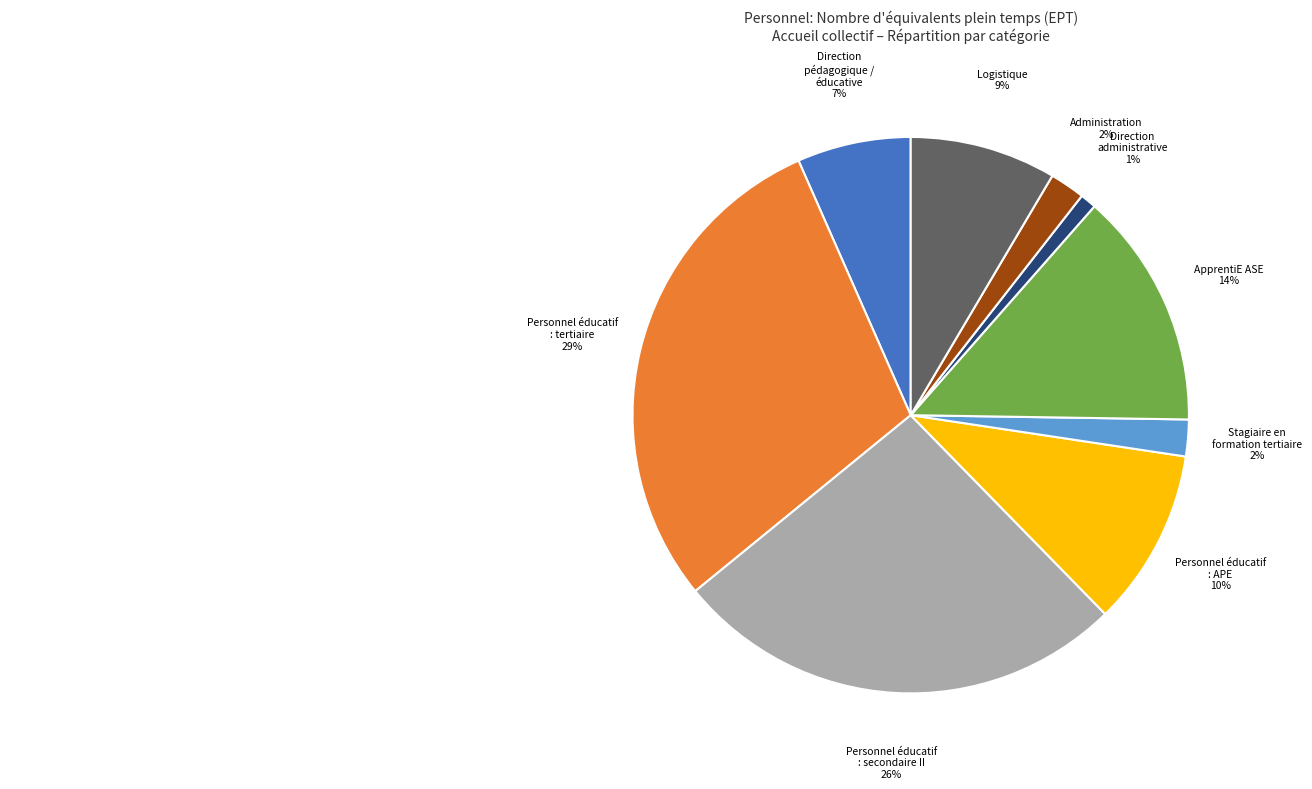

What is the ratio of the value at Personnel éducatif : secondaire II to the value at ApprentiE ASE?

1.9